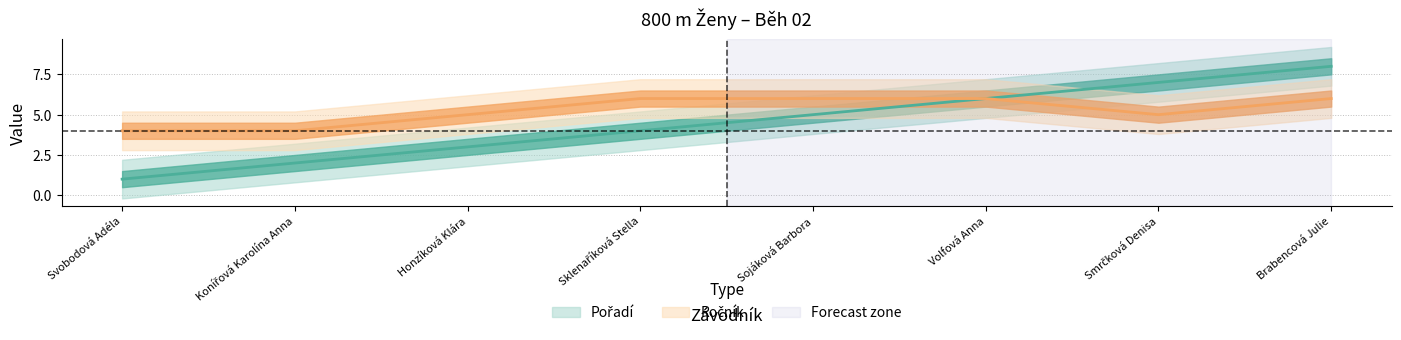

At which label does Ročník reach its peak?

Sklenaříková Stella